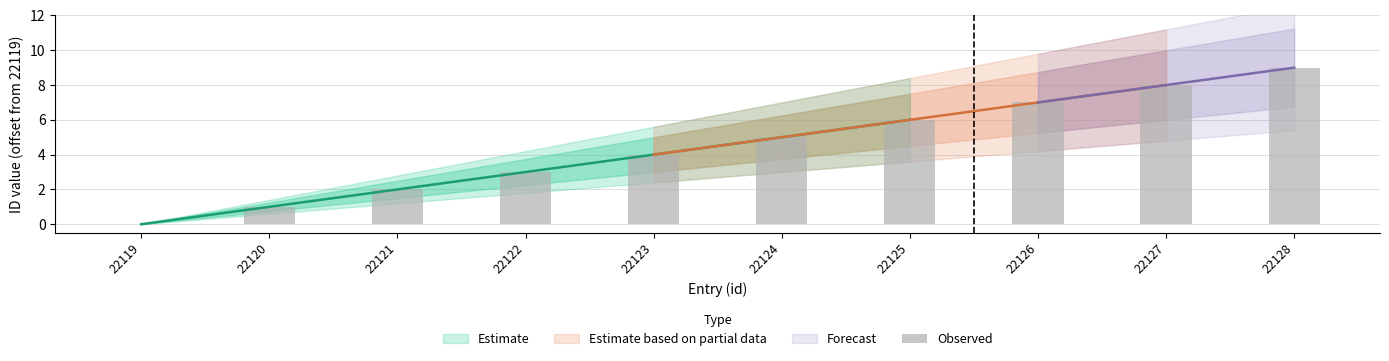

Reading left to right, list all the values displayed in this chart.

0	1	2	3	4	5	6	7	8	9